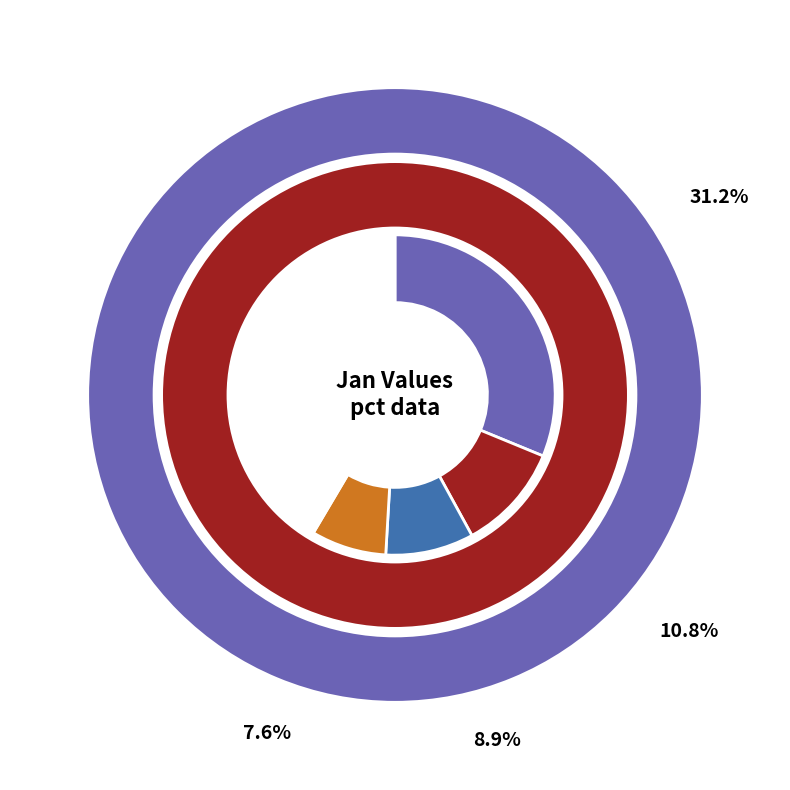

To the nearest percent, what percentage of the pie is pct05?

31%